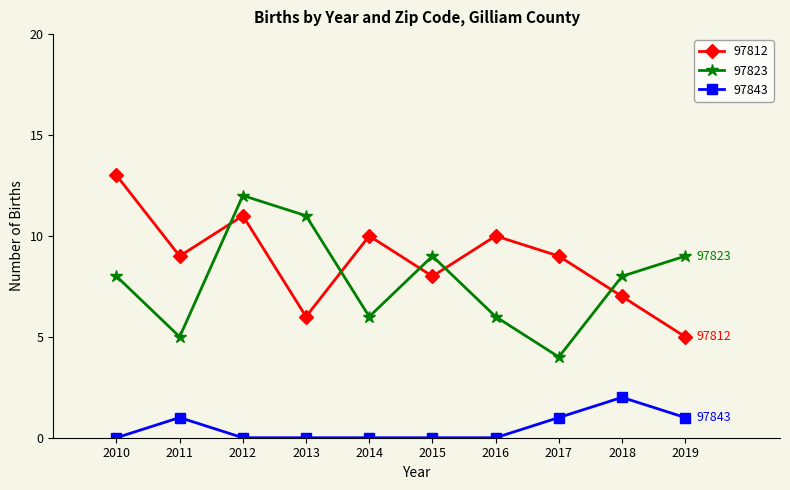

True or false: 97843 and 97823 cross at least once.

False